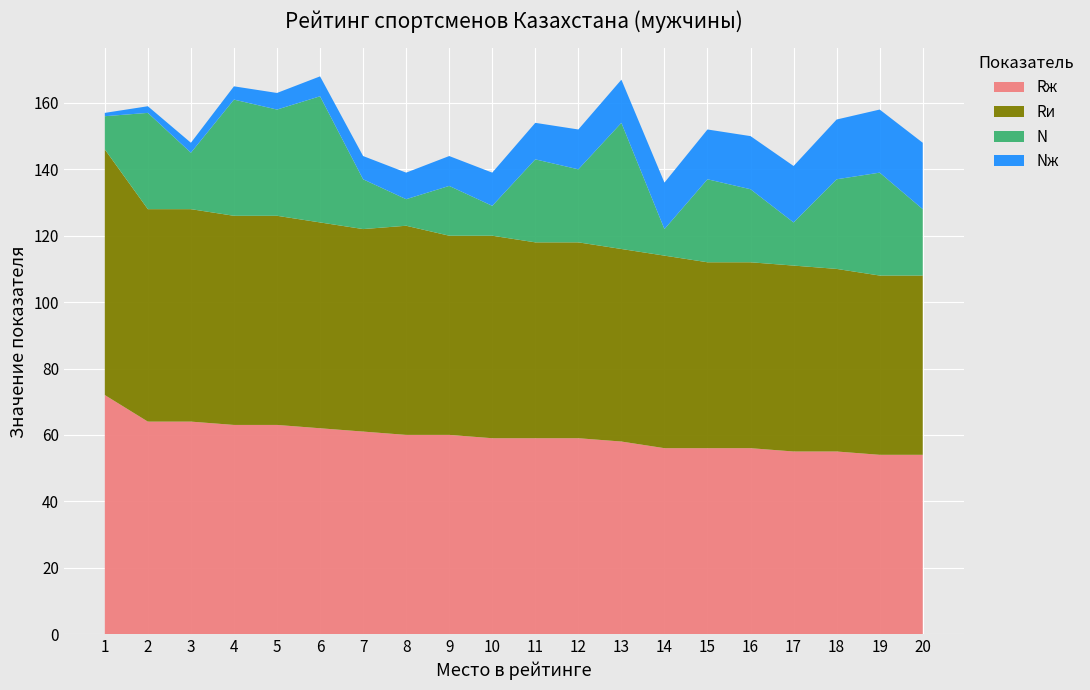

Reading left to right, extract all data points from this chart.

Rж: 1=72	2=64	3=64	4=63	5=63	6=62	7=61	8=60	9=60	10=59	11=59	12=59	13=58	14=56	15=56	16=56	17=55	18=55	19=54	20=54
Rи: 1=74	2=64	3=64	4=63	5=63	6=62	7=61	8=63	9=60	10=61	11=59	12=59	13=58	14=58	15=56	16=56	17=56	18=55	19=54	20=54
N: 1=10	2=29	3=17	4=35	5=32	6=38	7=15	8=8	9=15	10=9	11=25	12=22	13=38	14=8	15=25	16=22	17=13	18=27	19=31	20=20
Nж: 1=1	2=2	3=3	4=4	5=5	6=6	7=7	8=8	9=9	10=10	11=11	12=12	13=13	14=14	15=15	16=16	17=17	18=18	19=19	20=20